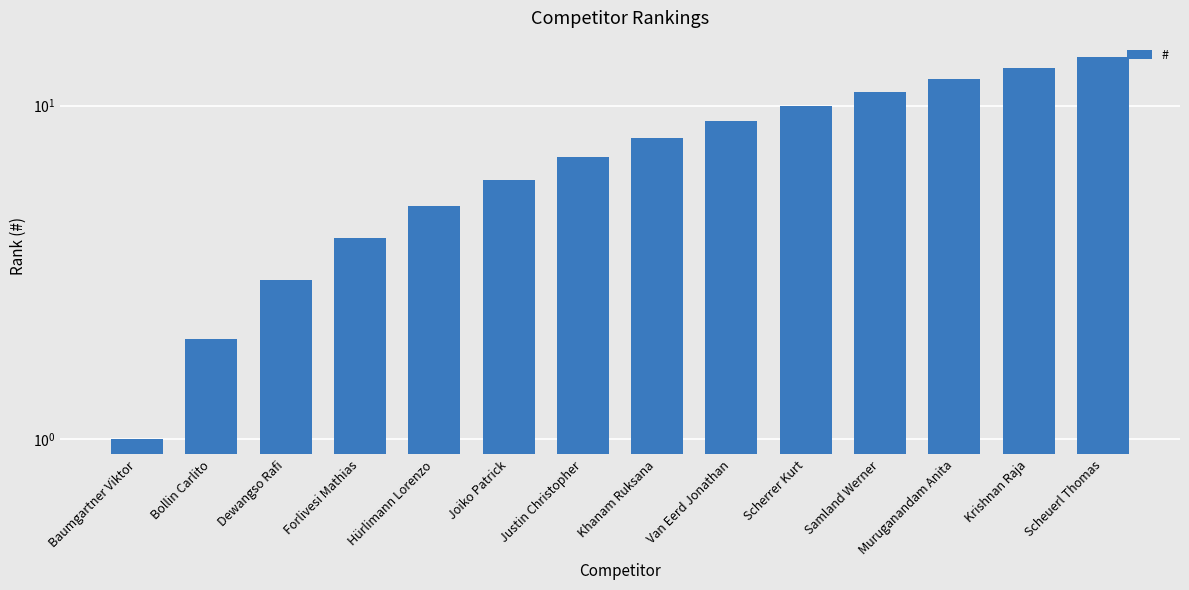

What is the sum of the values at Justin Christopher and Baumgartner Viktor?

8